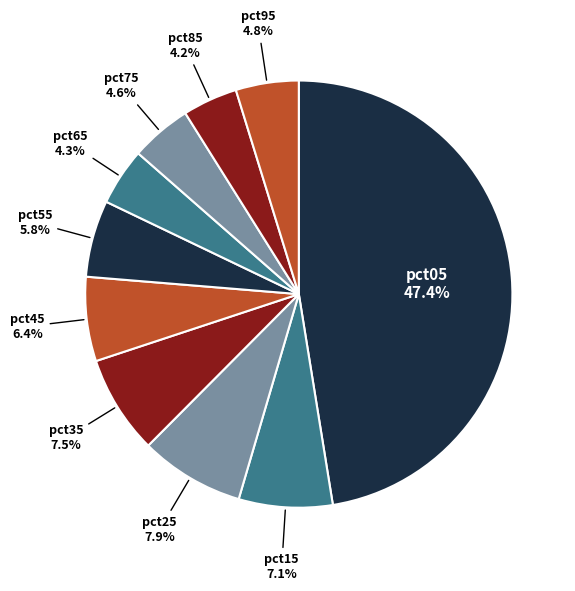

To the nearest percent, what is the average slice percentage?

10%